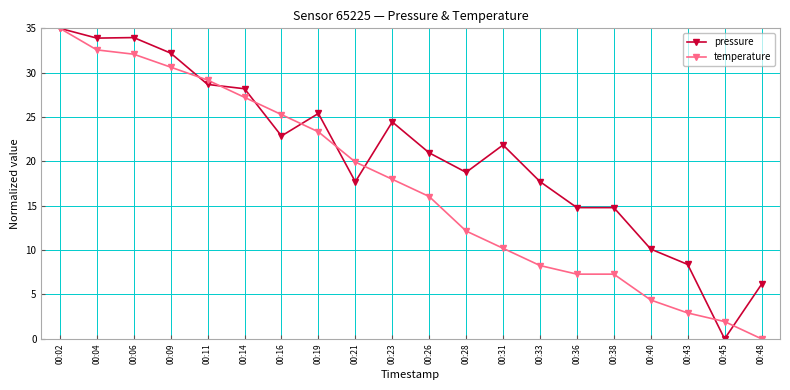

At which label does temperature first exceed 17?

00:02